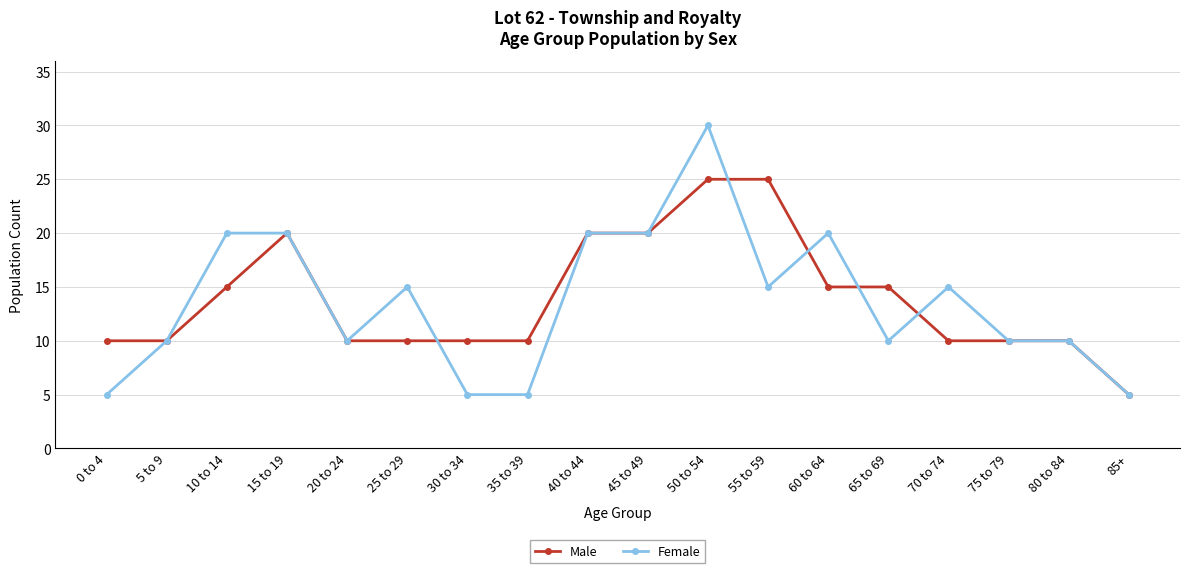

How many lines are shown in the chart?

2